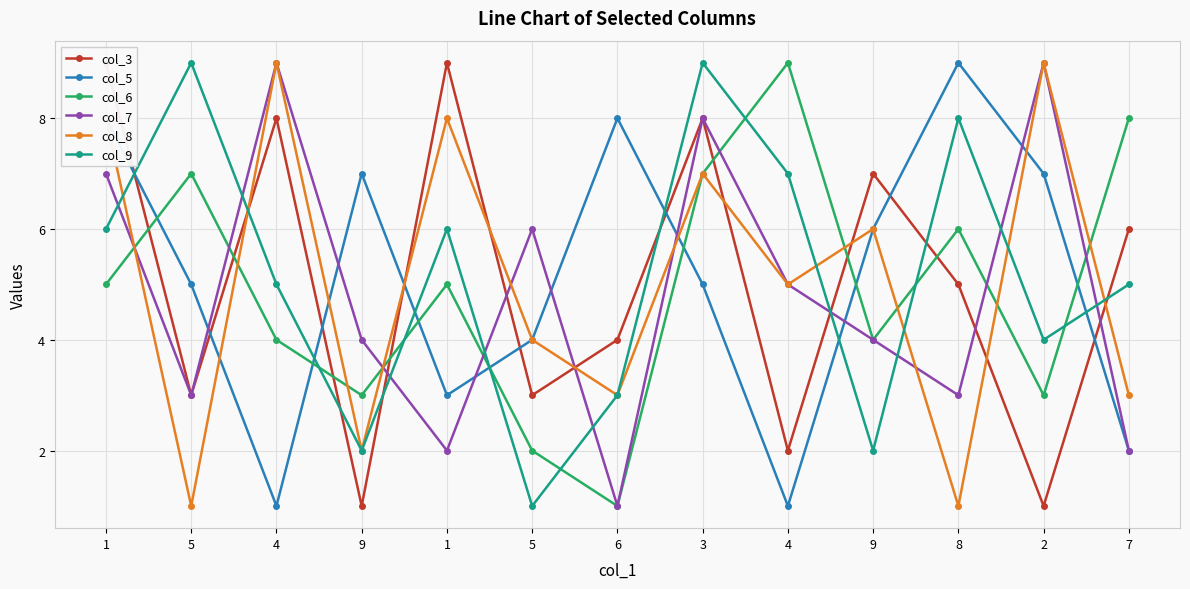

How many data points in col_9 are less than 5?

5